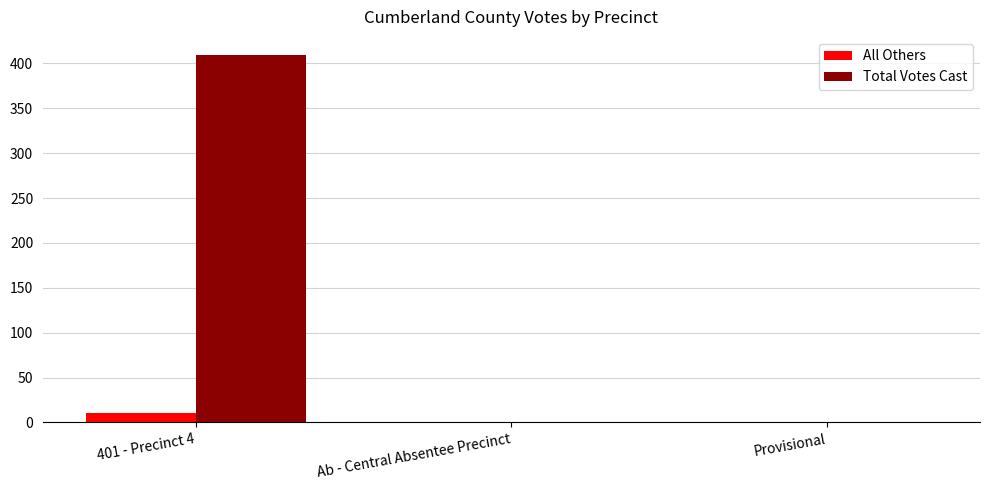

Reading left to right, what are all the values shown in this chart?

All Others: 401 - Precinct 4=10	Ab - Central Absentee Precinct=0	Provisional=0
Total Votes Cast: 401 - Precinct 4=409	Ab - Central Absentee Precinct=0	Provisional=0